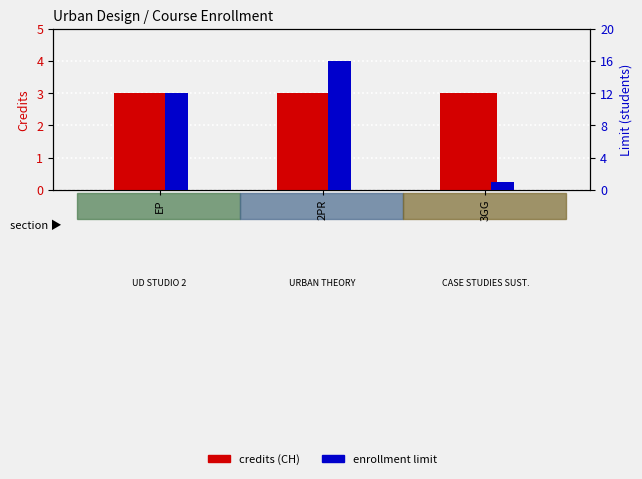

Reading left to right, transcribe all the data shown in this chart.

CREDITS (CH): EP=3	2PR=3	3GG=3
LIMIT: EP=12	2PR=16	3GG=1